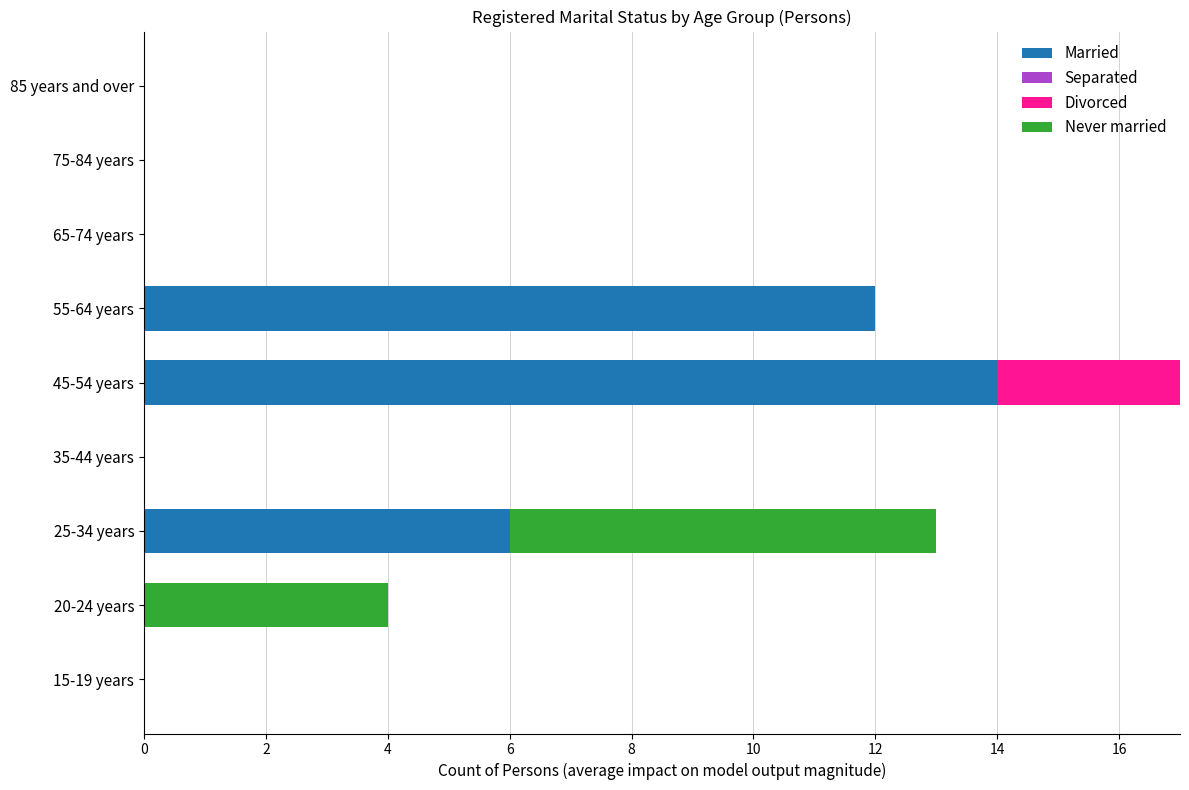

The Married series shows 9 at 15-19 years. True or false?

False